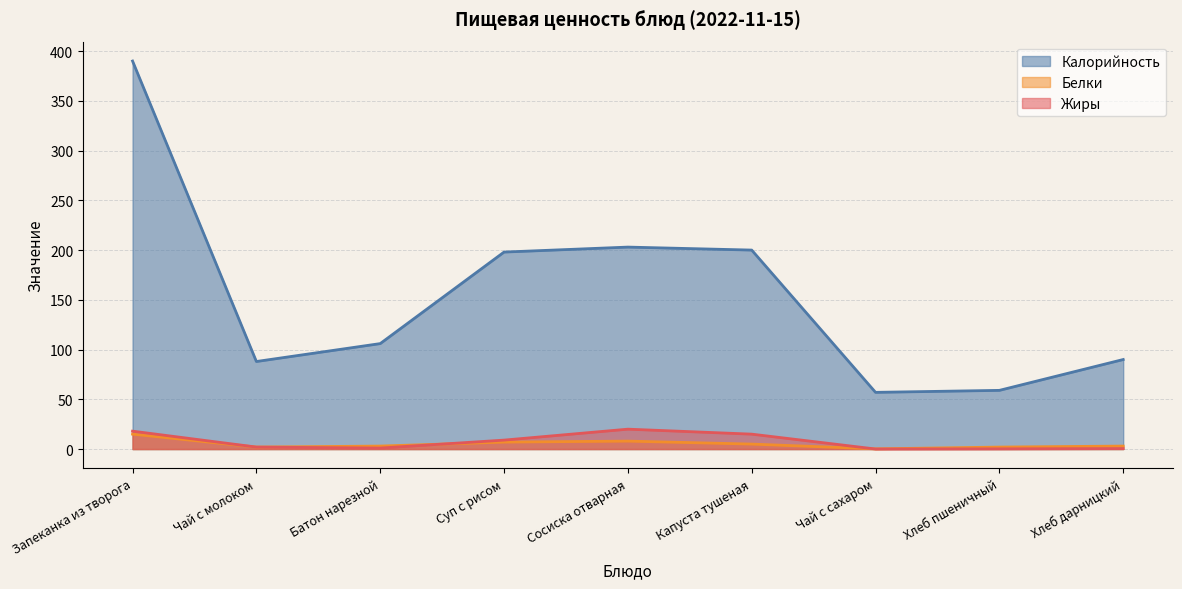

What is the minimum value shown in the chart?

0.1